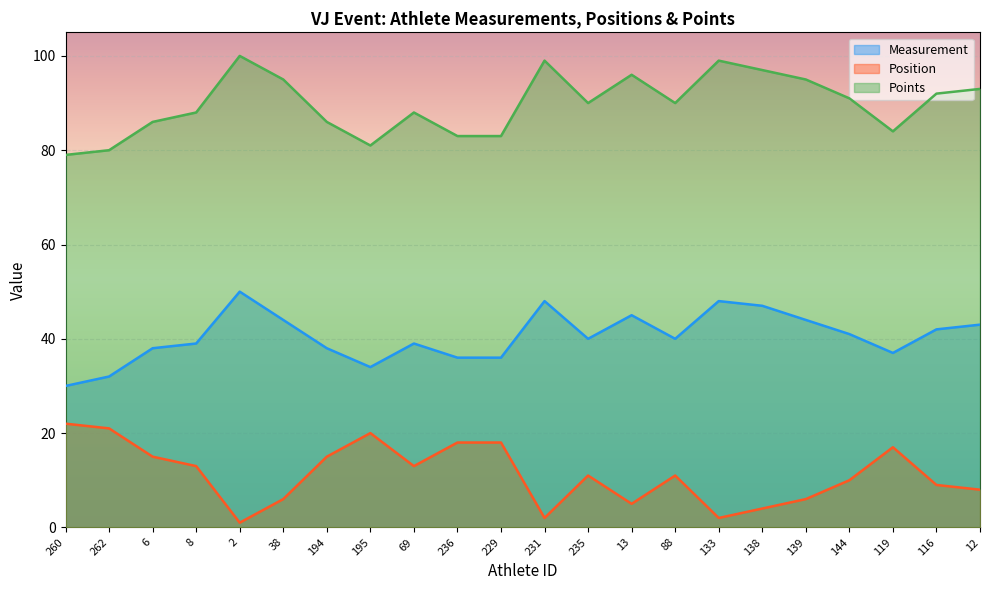

Reading left to right, extract all data points from this chart.

Measurement: 30	32	38	39	50	44	38	34	39	36	36	48	40	45	40	48	47	44	41	37	42	43
Position: 22	21	15	13	1	6	15	20	13	18	18	2	11	5	11	2	4	6	10	17	9	8
Points: 79	80	86	88	100	95	86	81	88	83	83	99	90	96	90	99	97	95	91	84	92	93